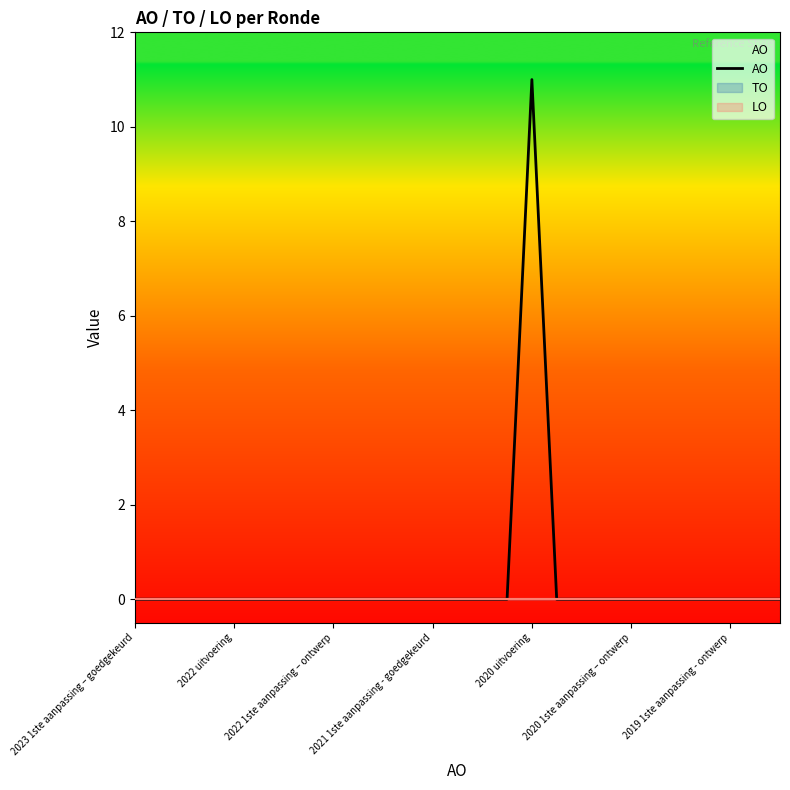

Which category has the lowest value across all series?

2023 1ste aanpassing – goedgekeurd